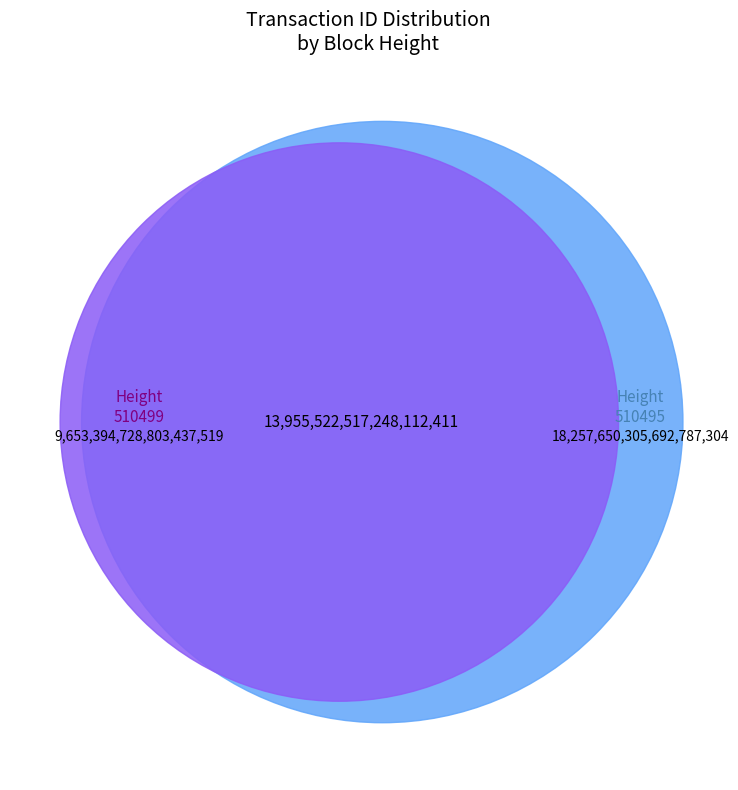

The 510495 slice represents 53% of the pie. True or false?

False